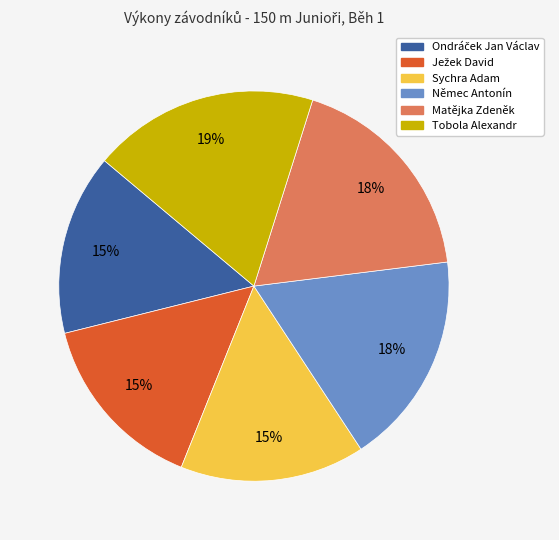

Count the number of slices in the pie.

6